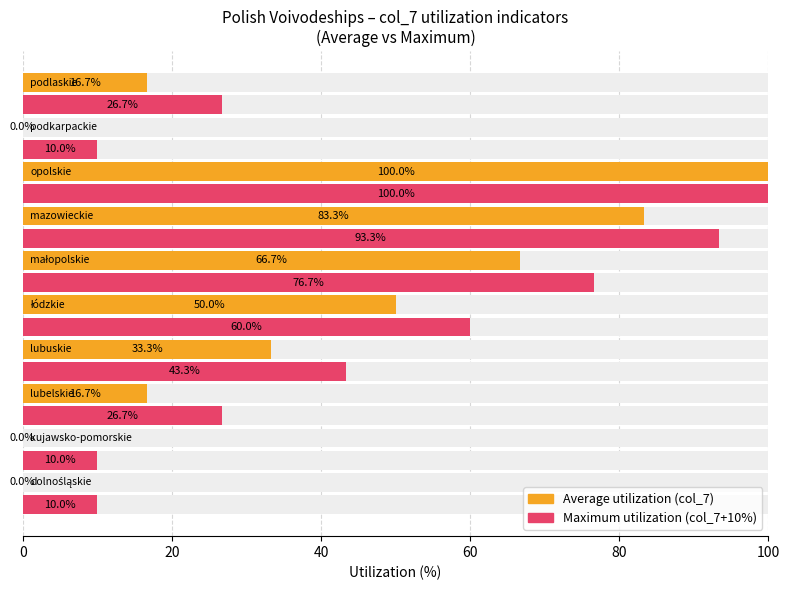

Does the chart contain any negative values?

No